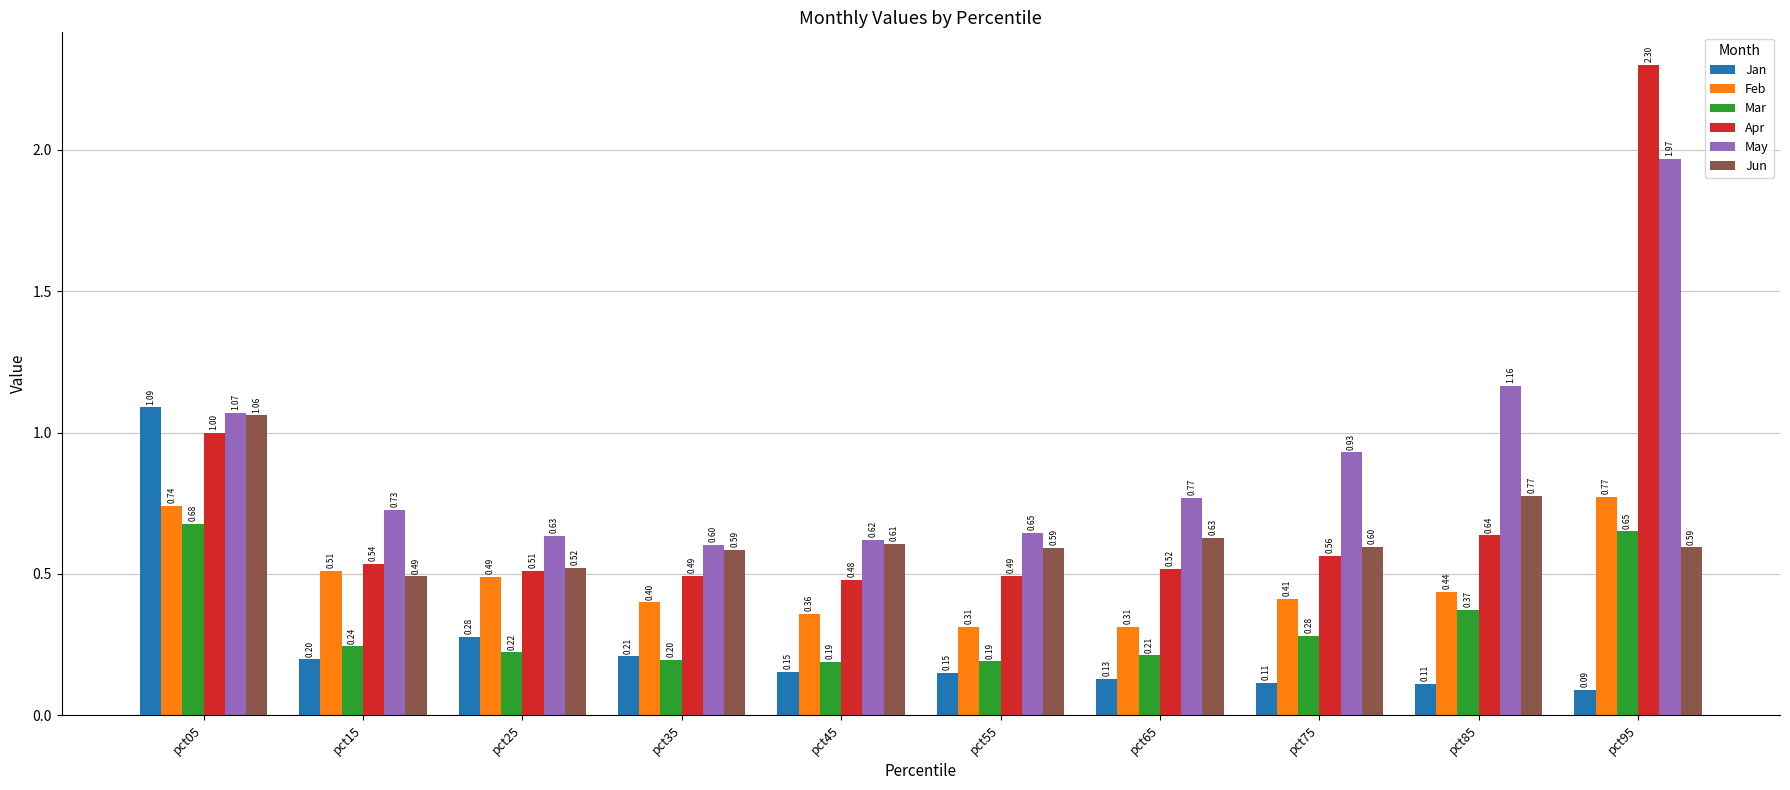

What is the total value across all series at pct25?

2.7